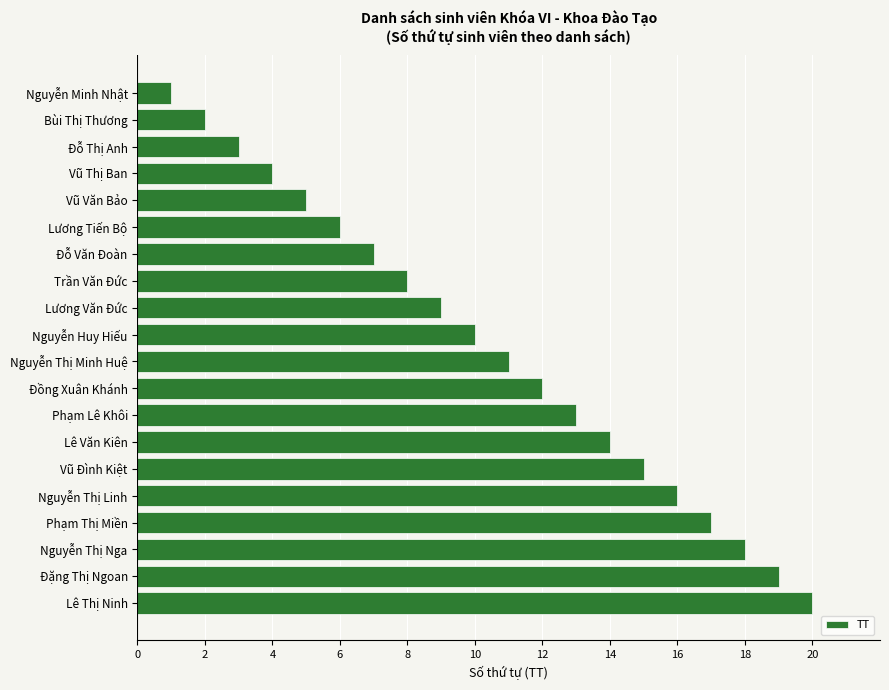

True or false: the data shows 3 at Đỗ Thị Anh.

True